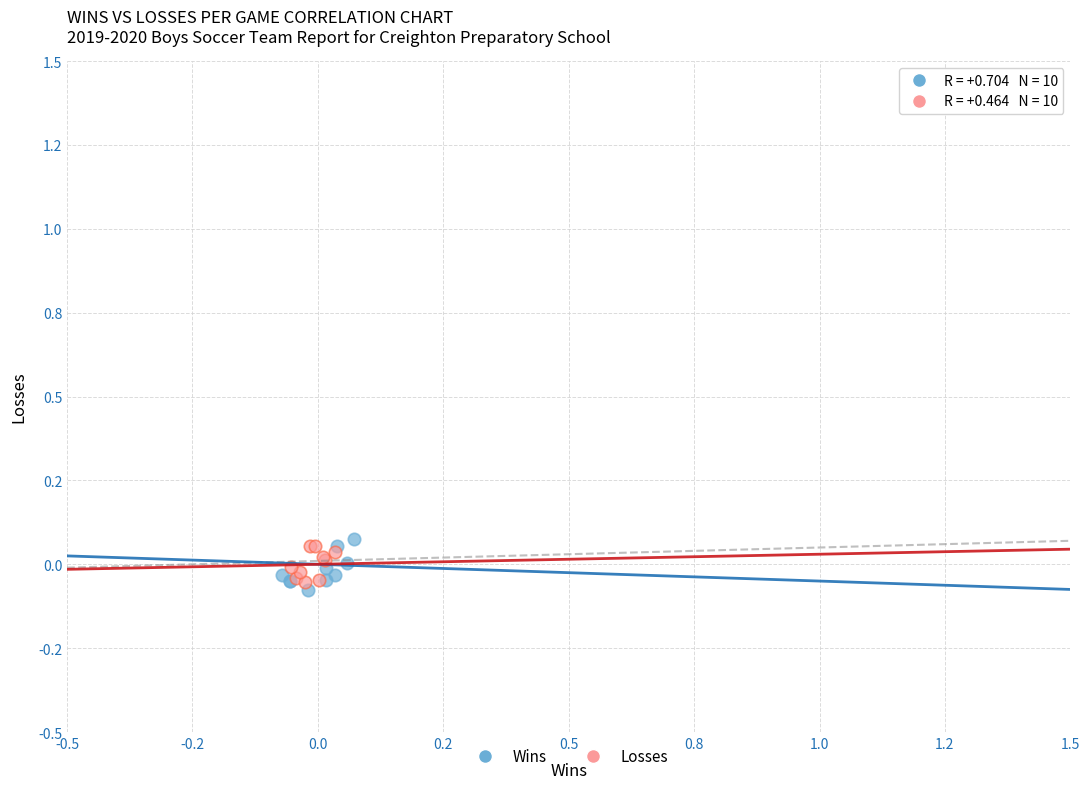

Which series contains the lowest Y value?

Wins